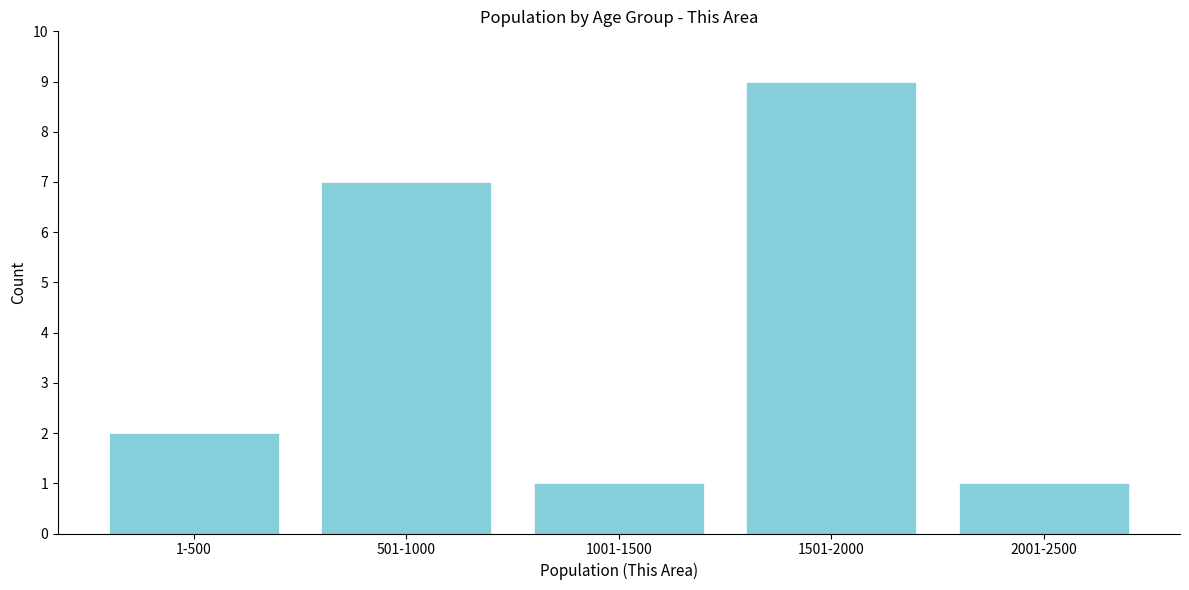

Reading left to right, transcribe all the data shown in this chart.

1-500=2	501-1000=7	1001-1500=1	1501-2000=9	2001-2500=1